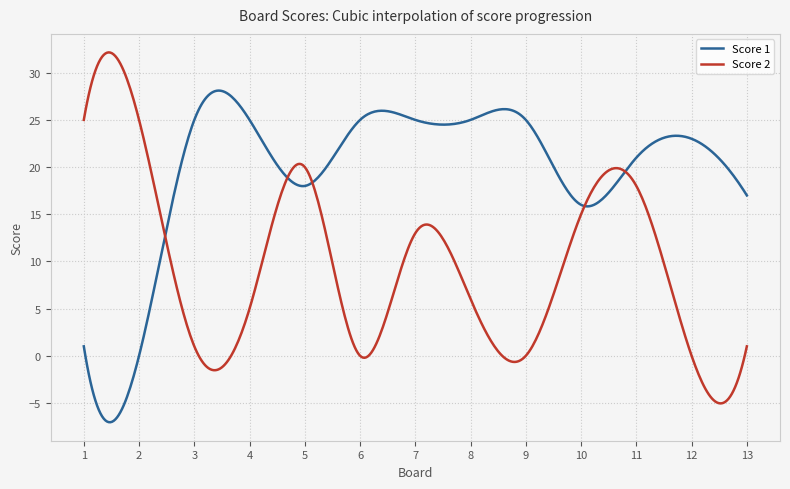

True or false: Score 2 and Score 1 cross at least once.

True